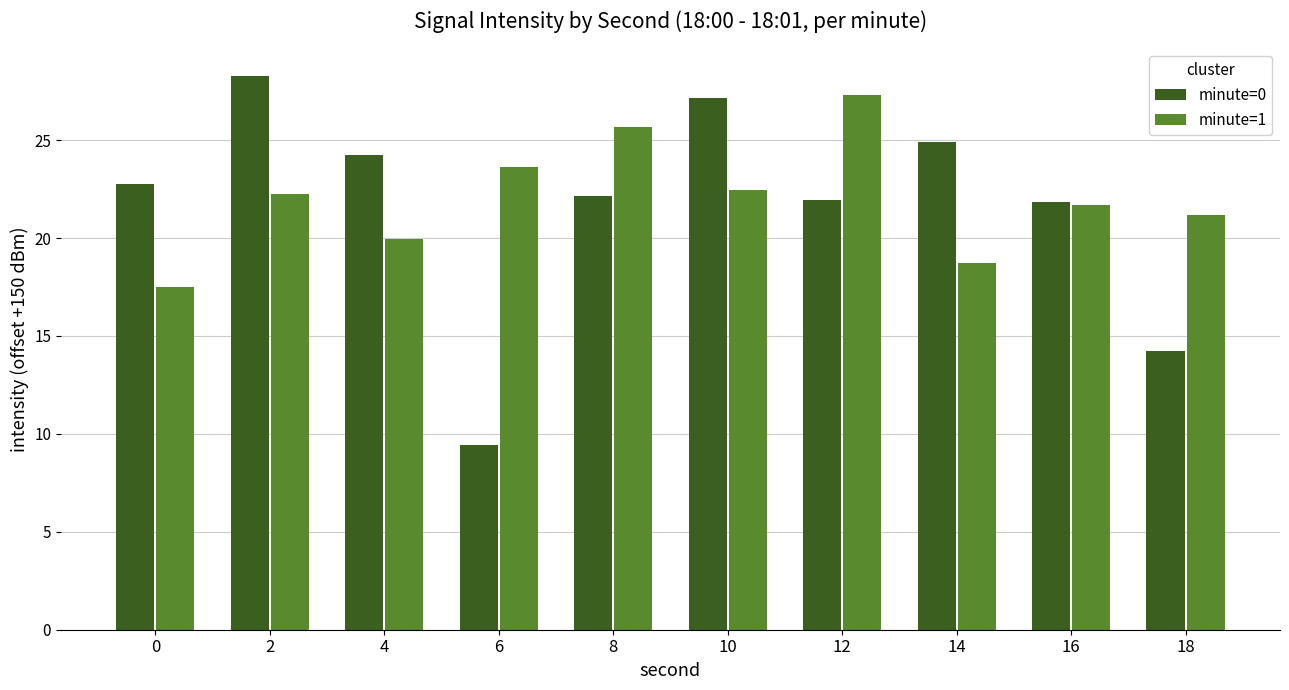

How many bars are there in total?

20